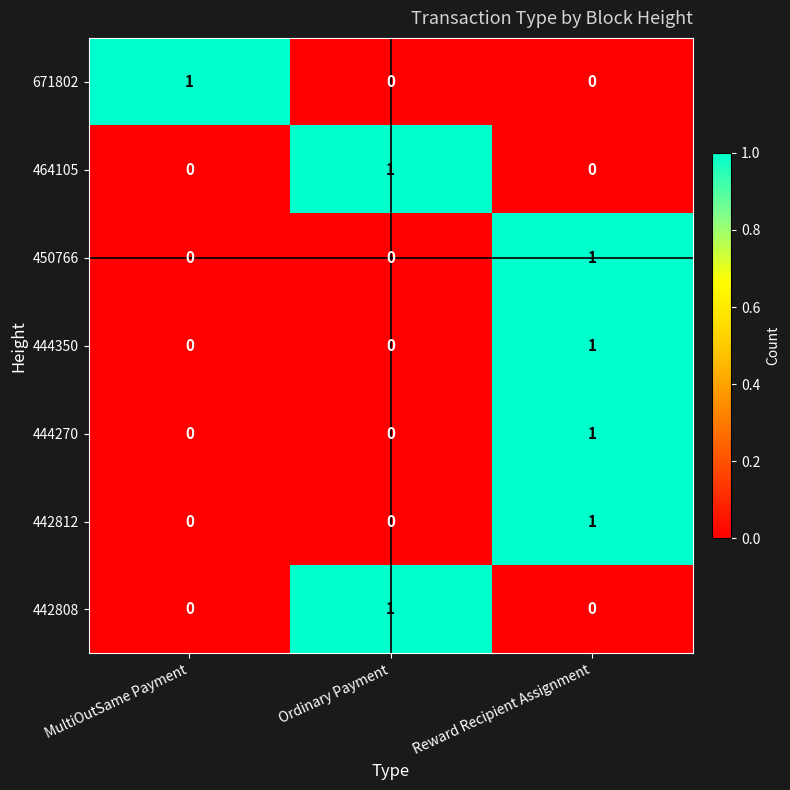

How many 671802 values are between 0 and 1?

3